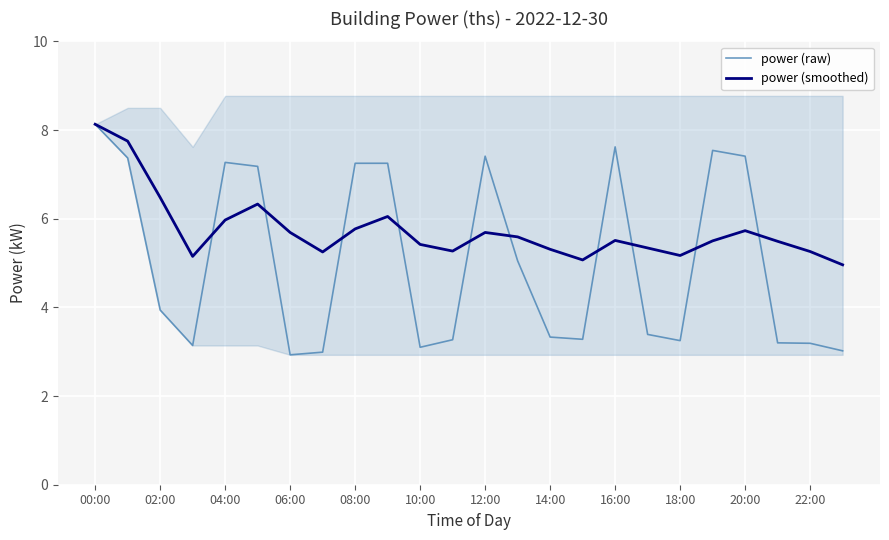

What is the value of the power (raw) point at the 3rd from the left?

3.9